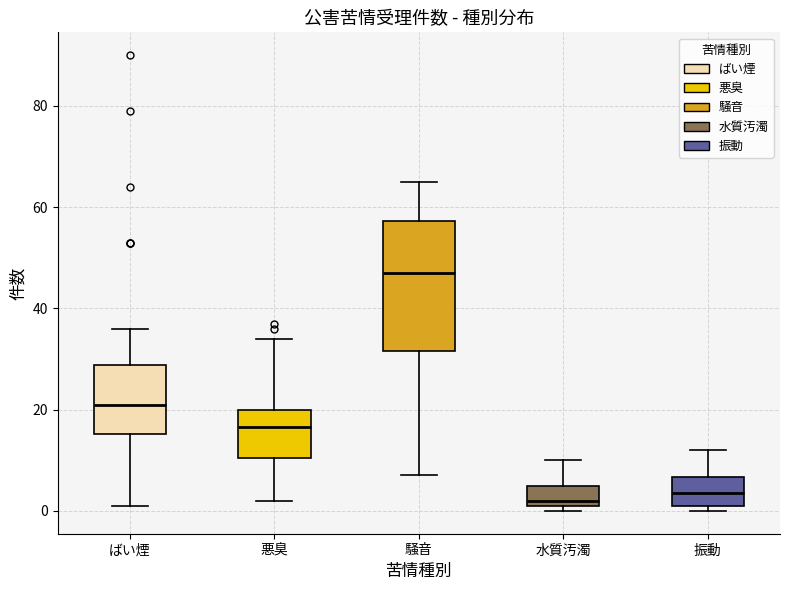

Which box is the tallest, from its lower edge to its upper edge?

騒音